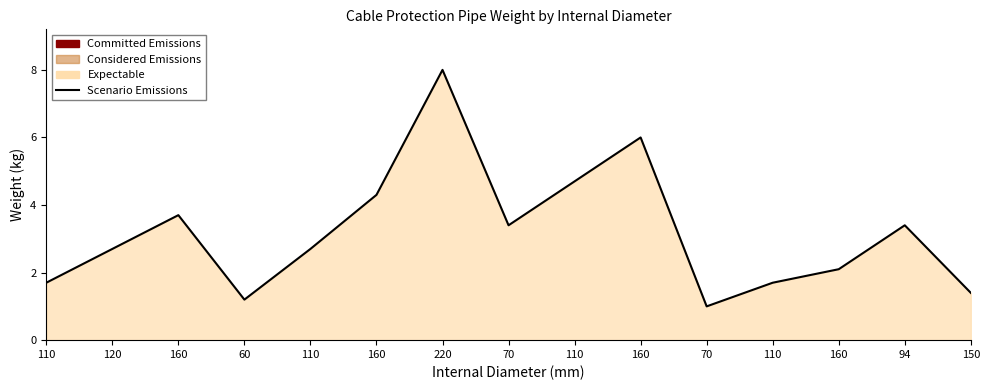

At which category does the chart reach its minimum across all series?

70